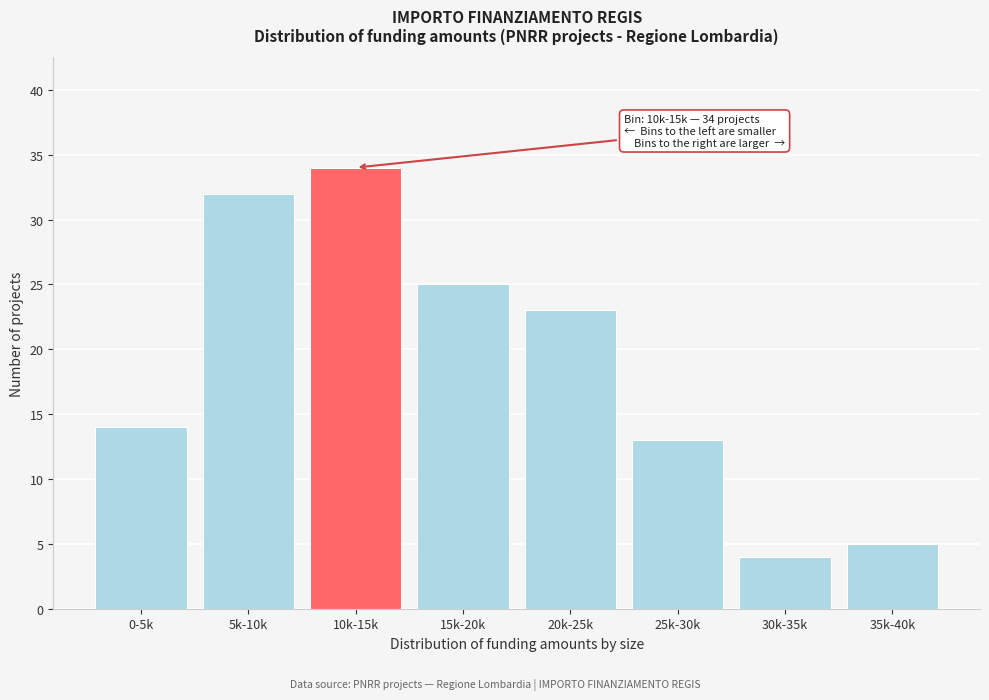

Reading left to right, extract all data points from this chart.

14	32	34	25	23	13	4	5